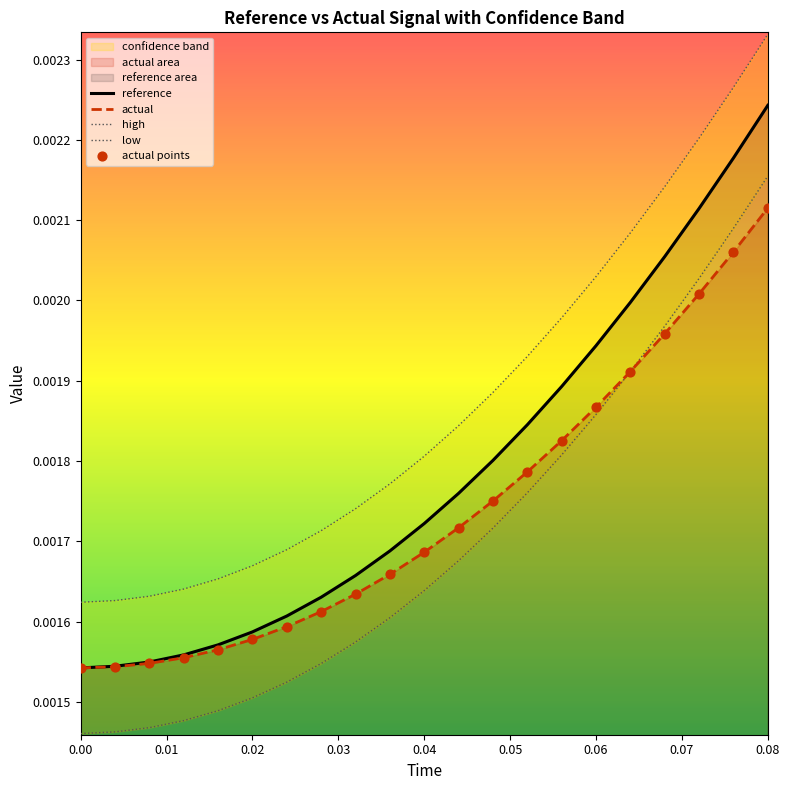

At which category is the sum across all series the highest?

0.08